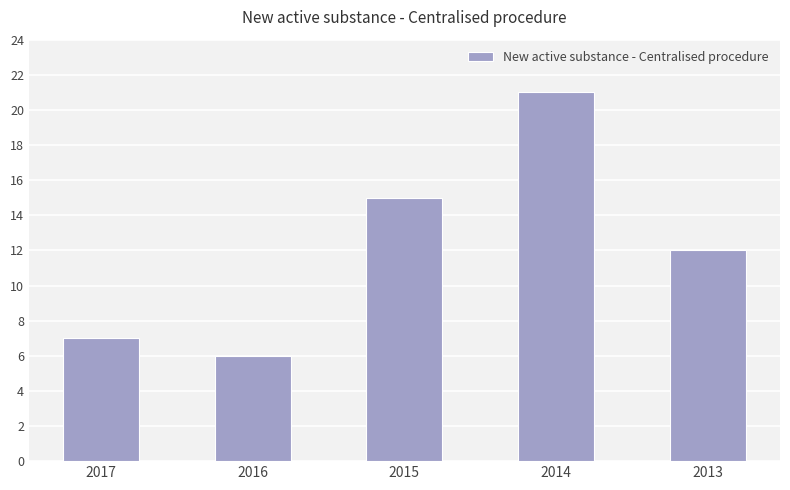

True or false: the data shows 21 at 2014.

True